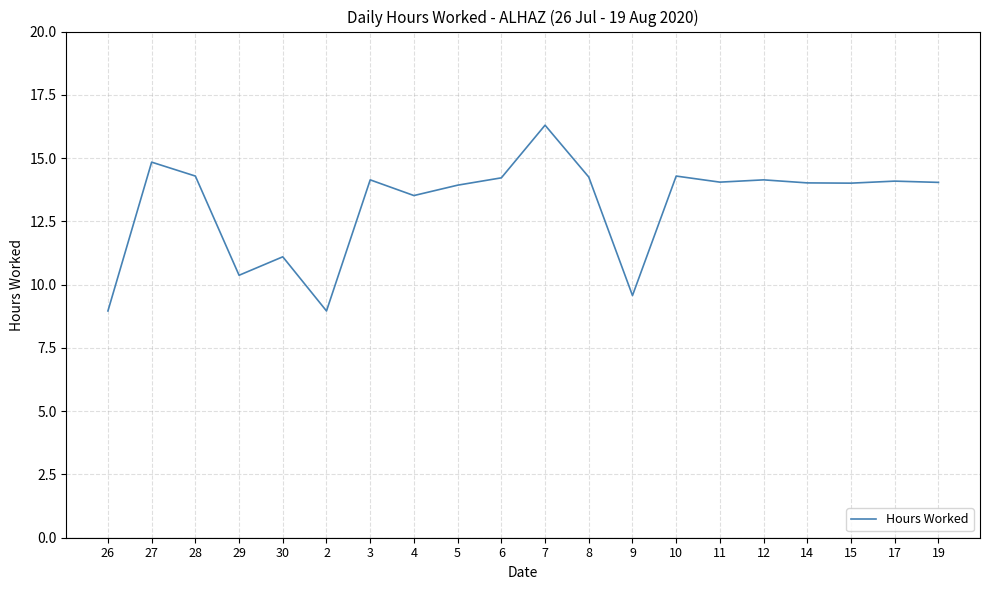

At which label is the value closest to 12?

30